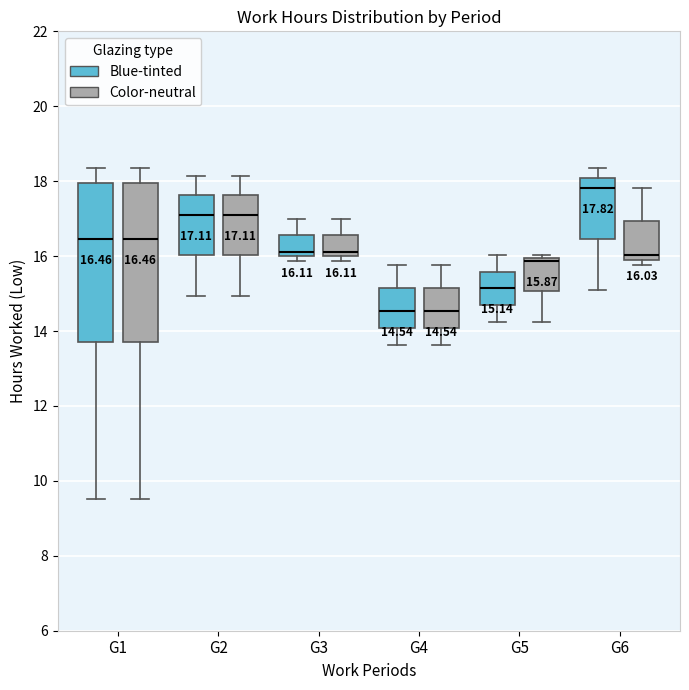

Which box's median line is the highest?

G6 (Blue-tinted)